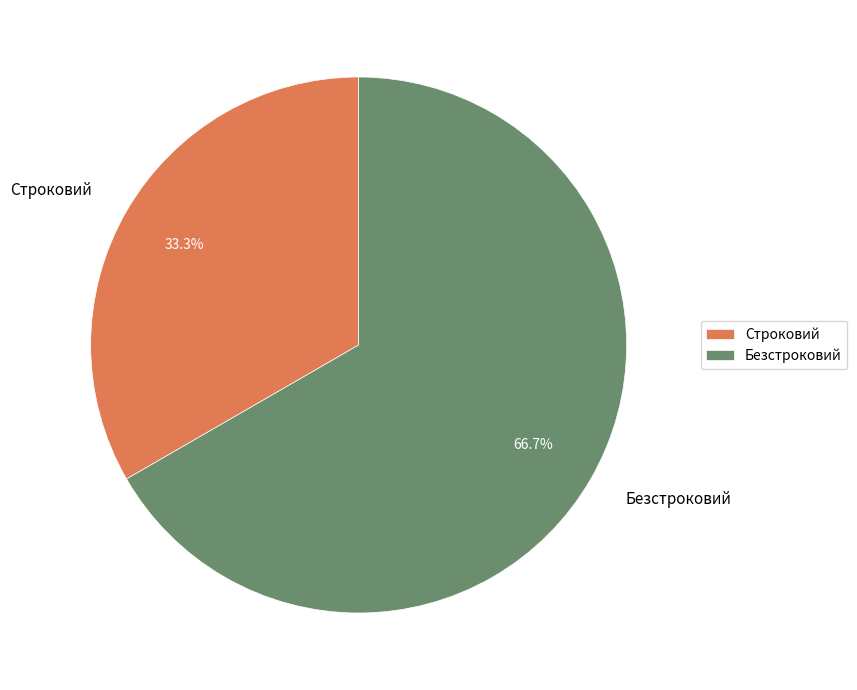

Is there any slice that represents more than half of the pie?

Yes